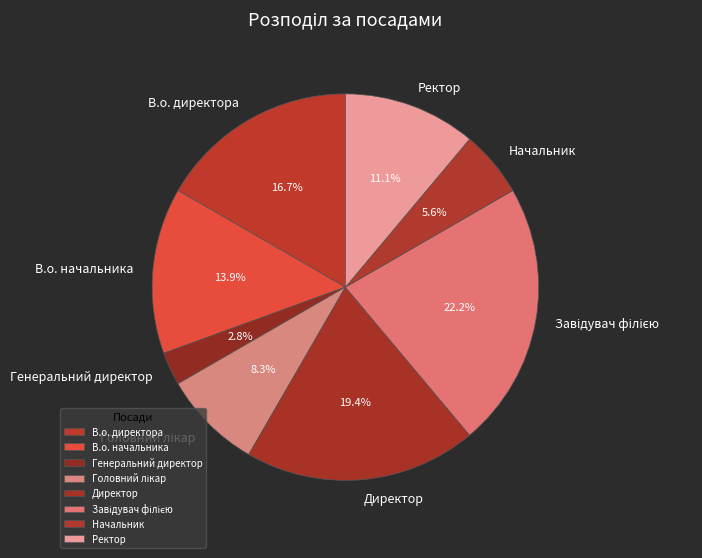

How many segments does this pie chart have?

8